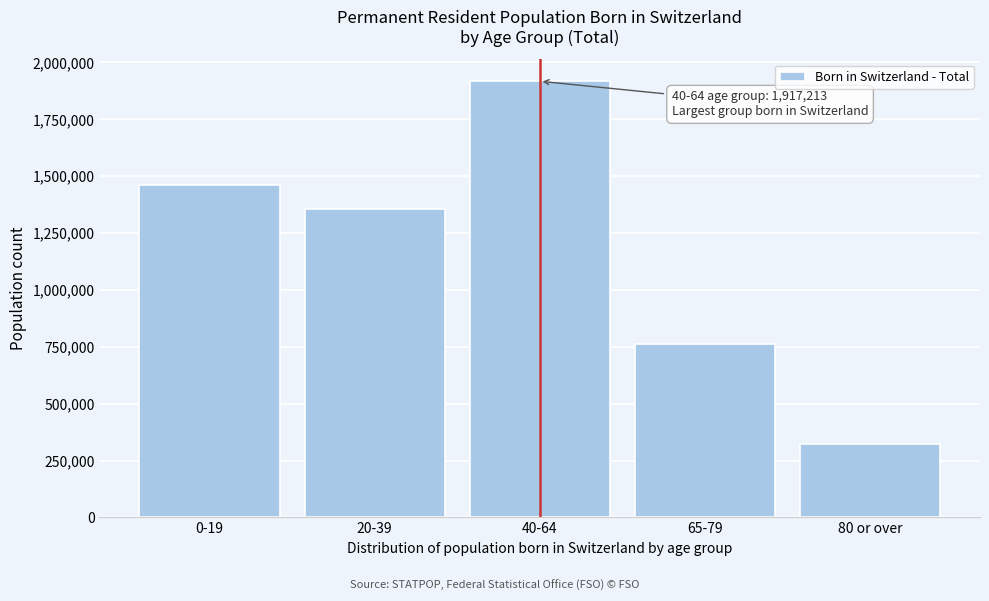

Reading left to right, list all the values displayed in this chart.

1461449	1356766	1917213	762866	322321